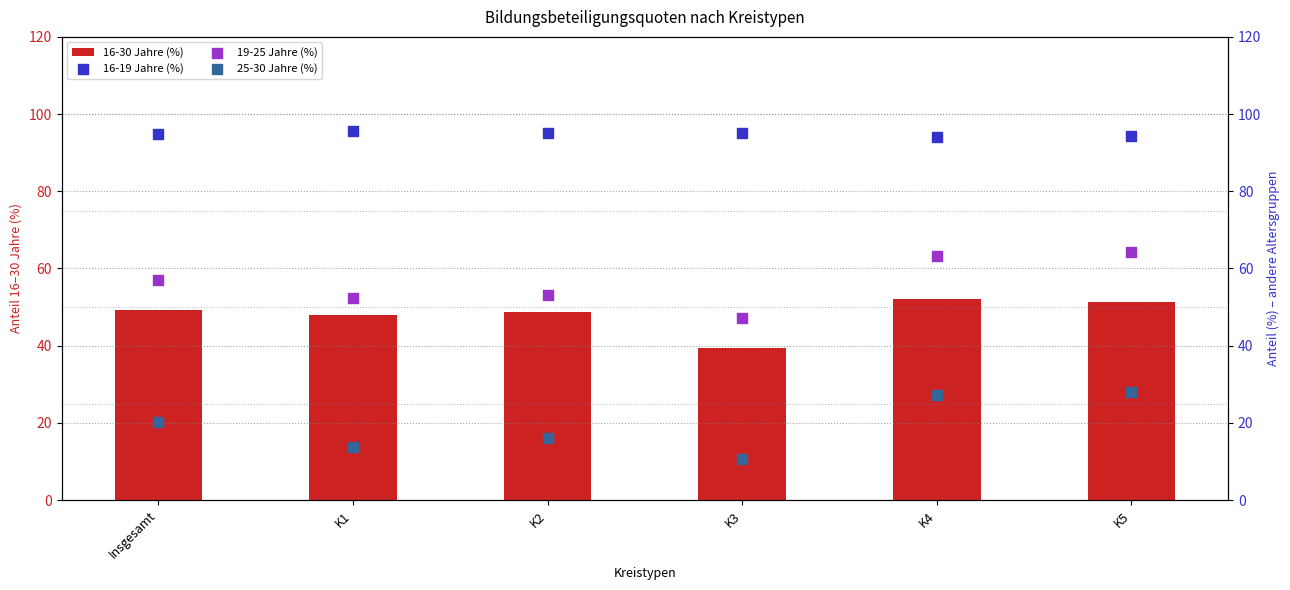

Which series has the widest spread of Y values?

25-30 Jahre (%)